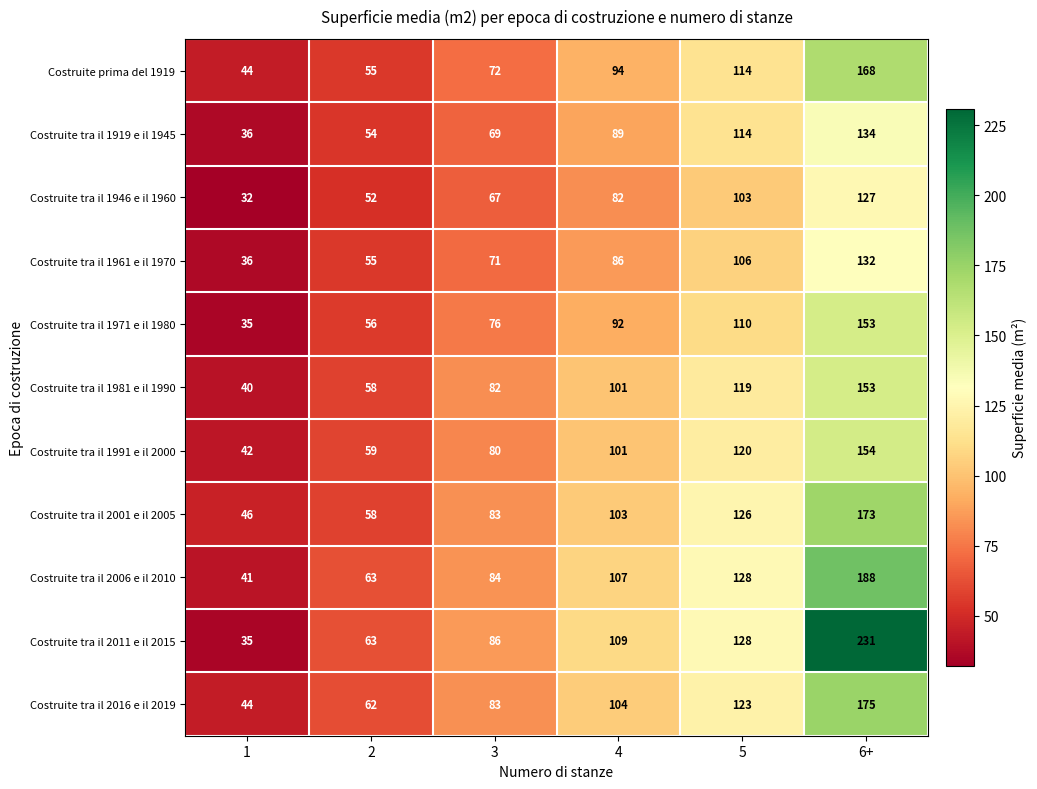

Which category has the highest value in the Costruite tra il 2001 e il 2005 series?

6+